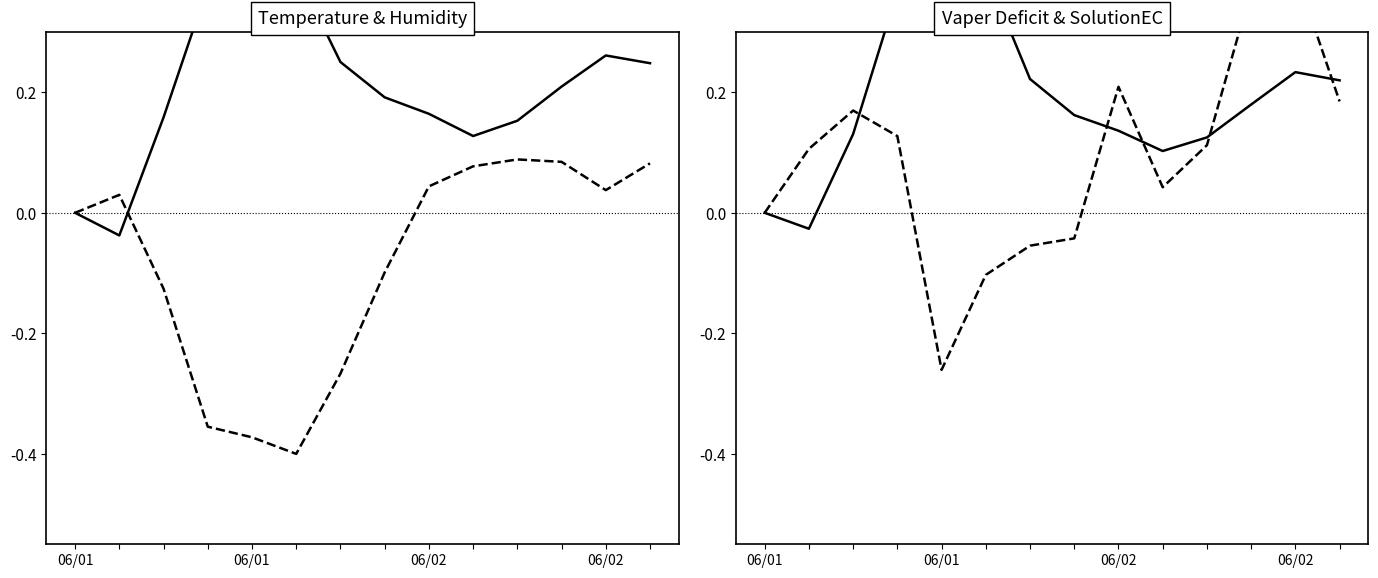

What is the difference between the highest and lowest values at 9?

0.1